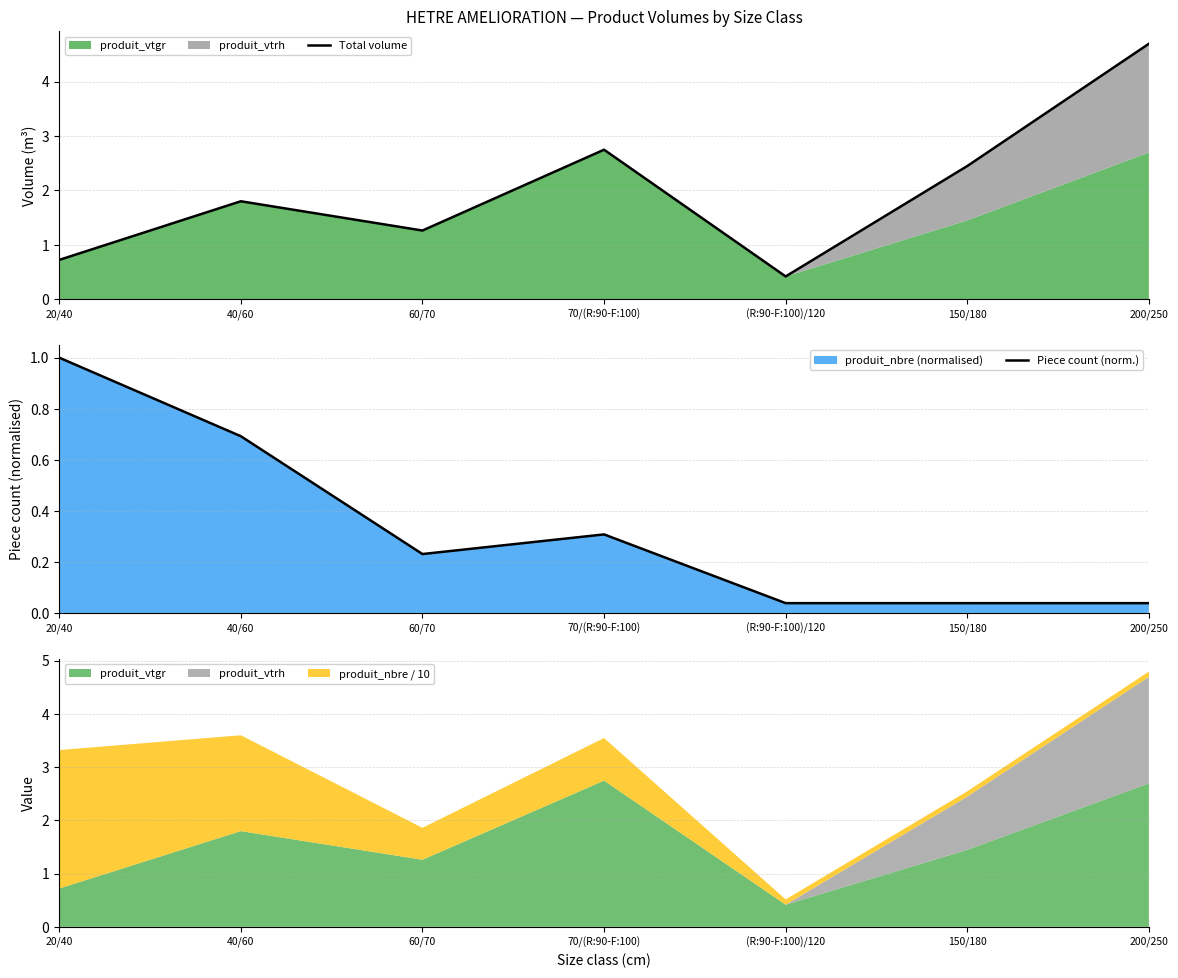

Between which two adjacent categories do Piece count (norm.) and Total volume first intersect?

20/40 and 40/60